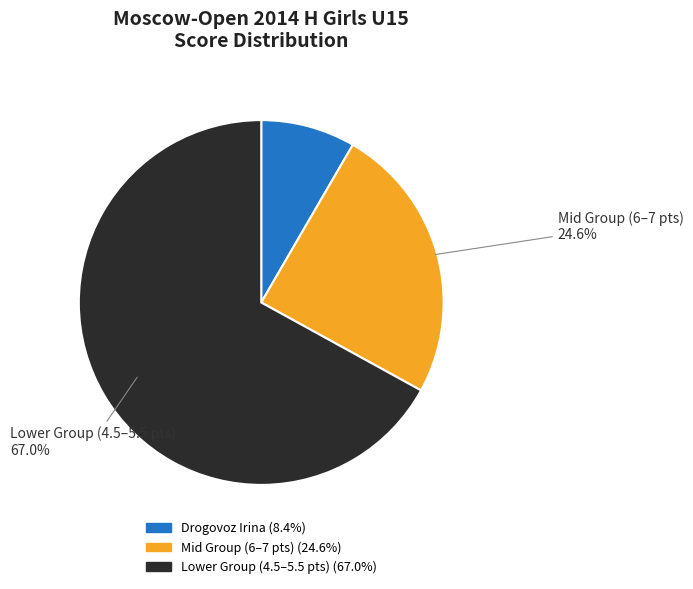

Is there a majority slice in this chart?

Yes